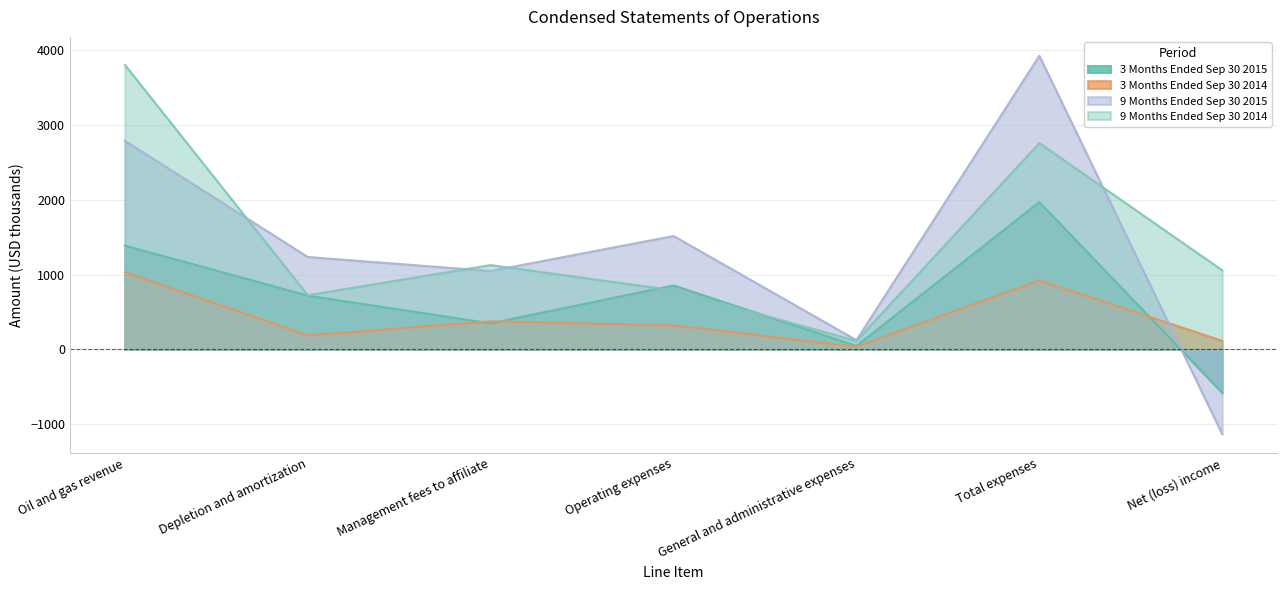

Rank the categories by 9 Months Ended Sep 30 2015 value from lowest to highest.

Net (loss) income, General and administrative expenses, Management fees to affiliate, Depletion and amortization, Operating expenses, Oil and gas revenue, Total expenses